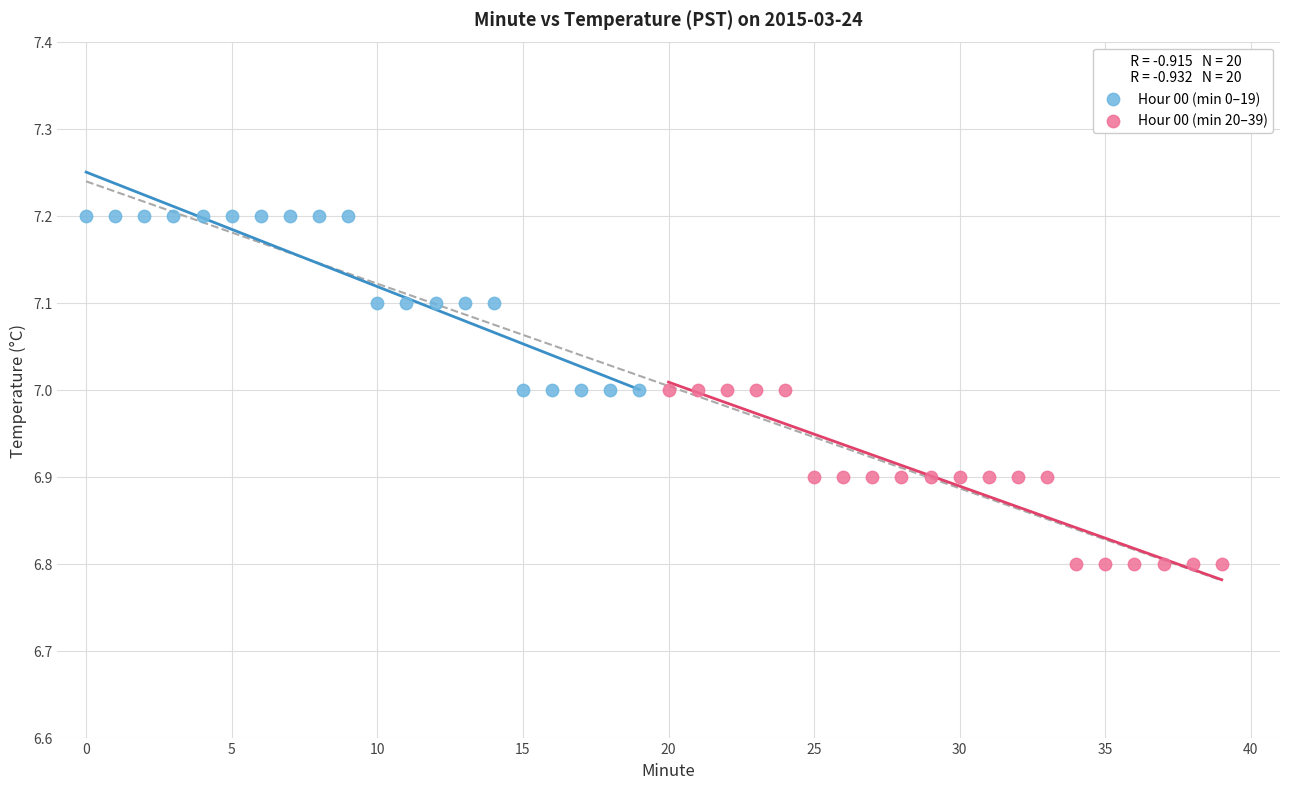

What are all the series names shown in the legend?

Hour 00 (min 0–19), Hour 00 (min 20–39)